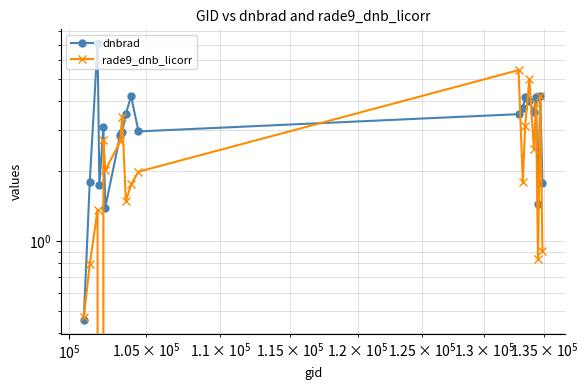

What is the maximum value shown in the chart?

7.1